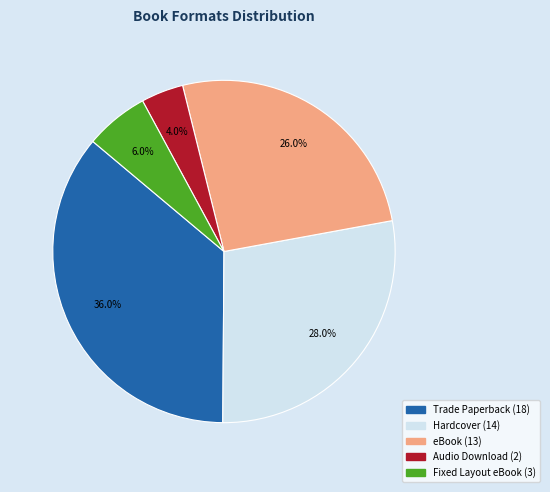

Which category has the biggest portion of the pie?

Trade Paperback